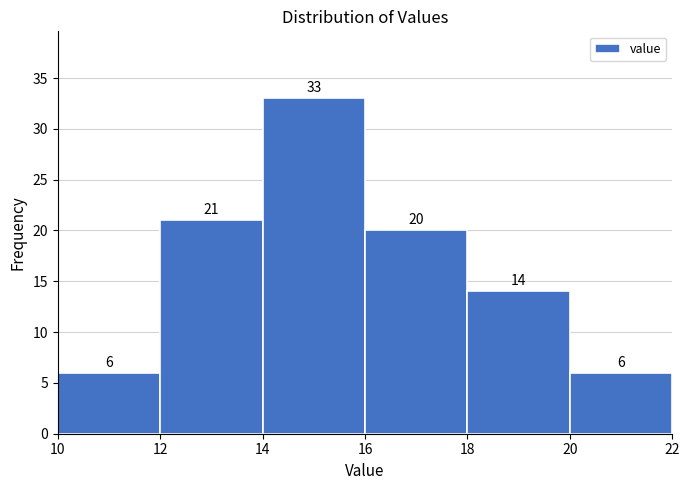

Reading left to right, transcribe this chart: for each bar, give the range it covers on the x-axis and its height.

10 to 12: 6
12 to 14: 21
14 to 16: 33
16 to 18: 20
18 to 20: 14
20 to 22: 6